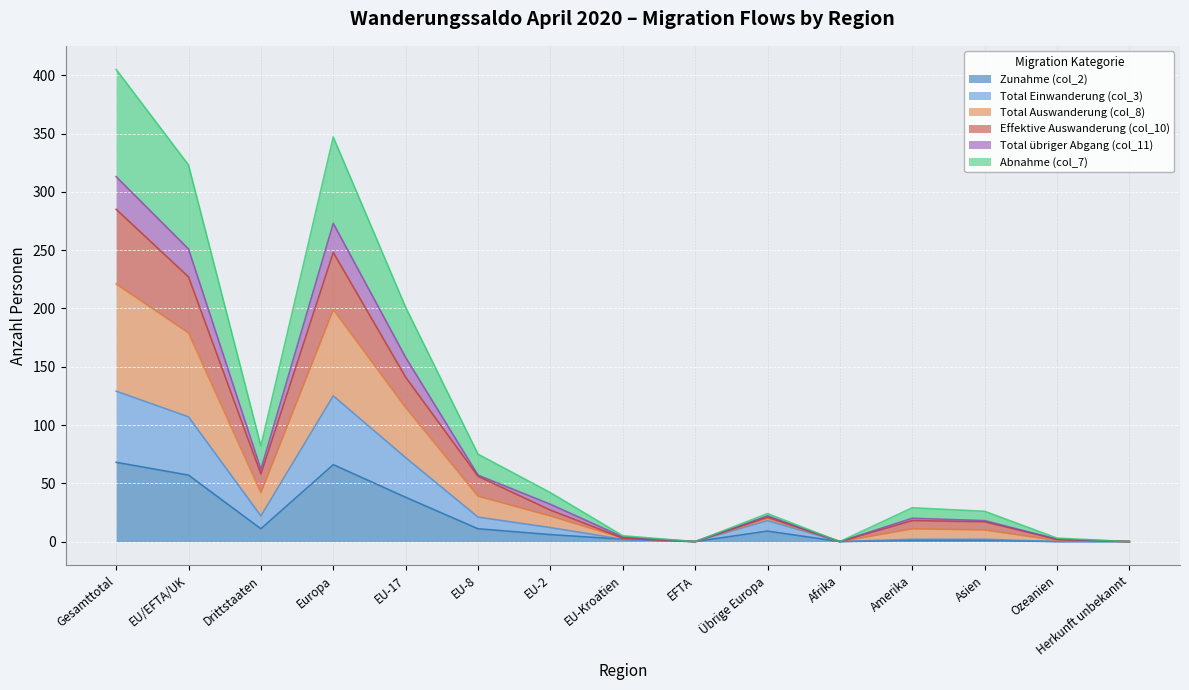

Which series has the widest spread of values?

Total Auswanderung (col_8)